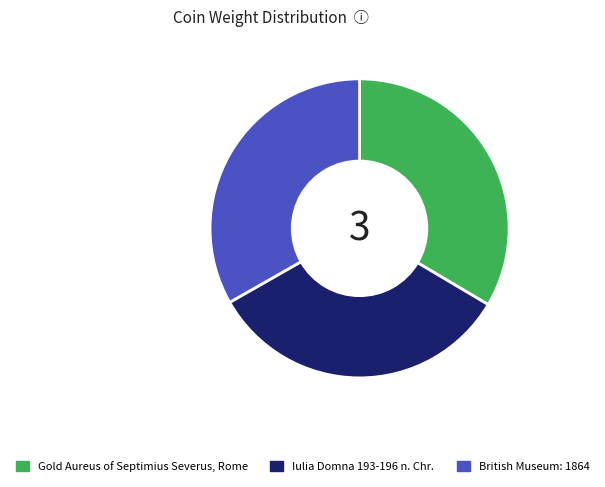

Does any single category account for the majority?

No